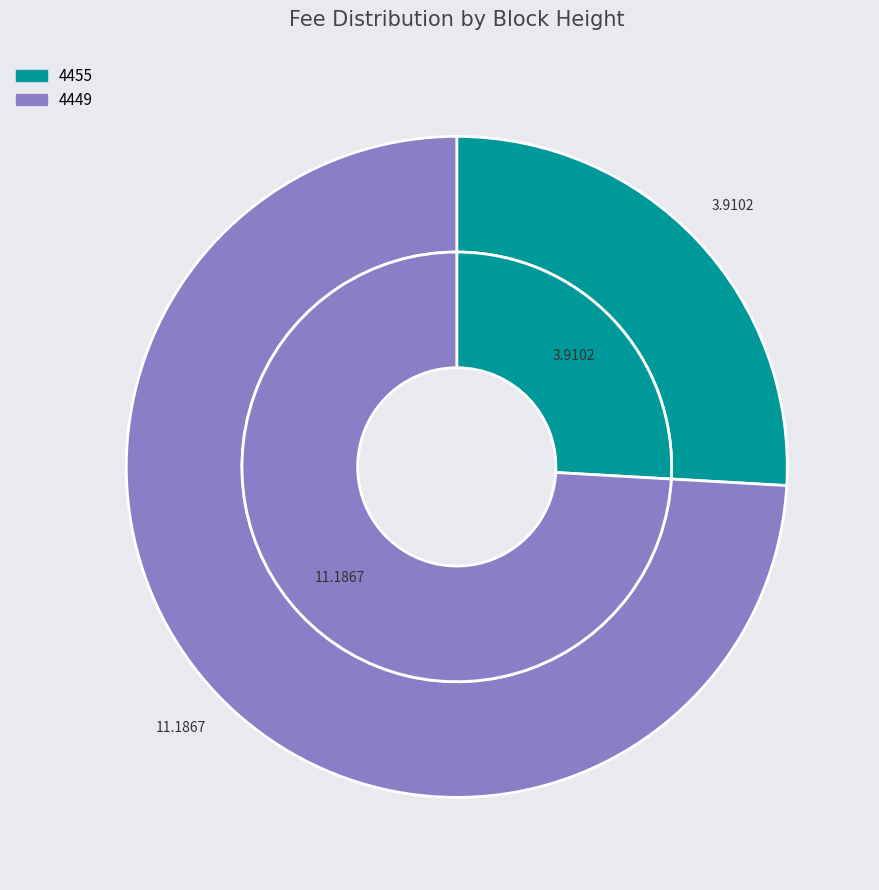

Combined, what portion of the pie is 4455 and 4449?

100.0%